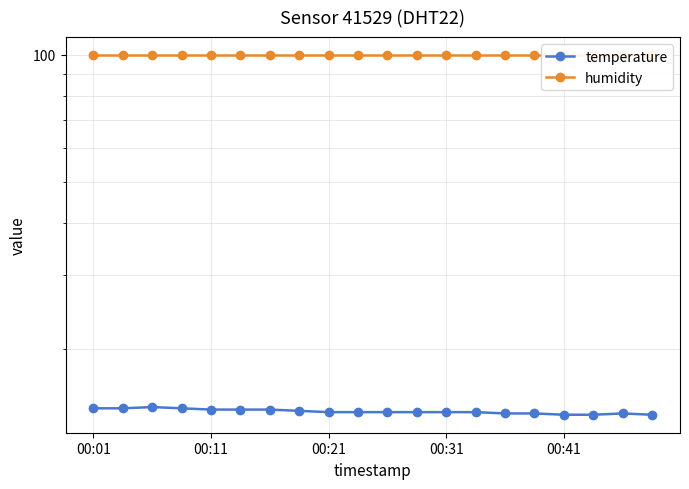

True or false: humidity and temperature cross at least once.

False